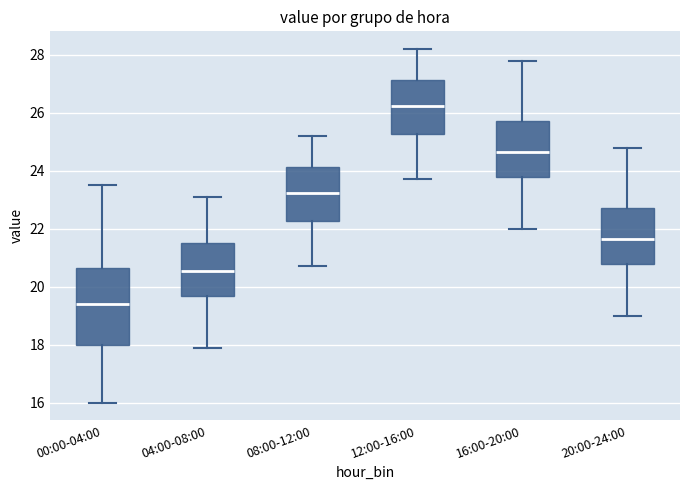

Where does the upper whisker of the box for 08:00-12:00 end on the y-axis? The values are not printed on the chart, so give them approximately, as read against the axis.

25.2